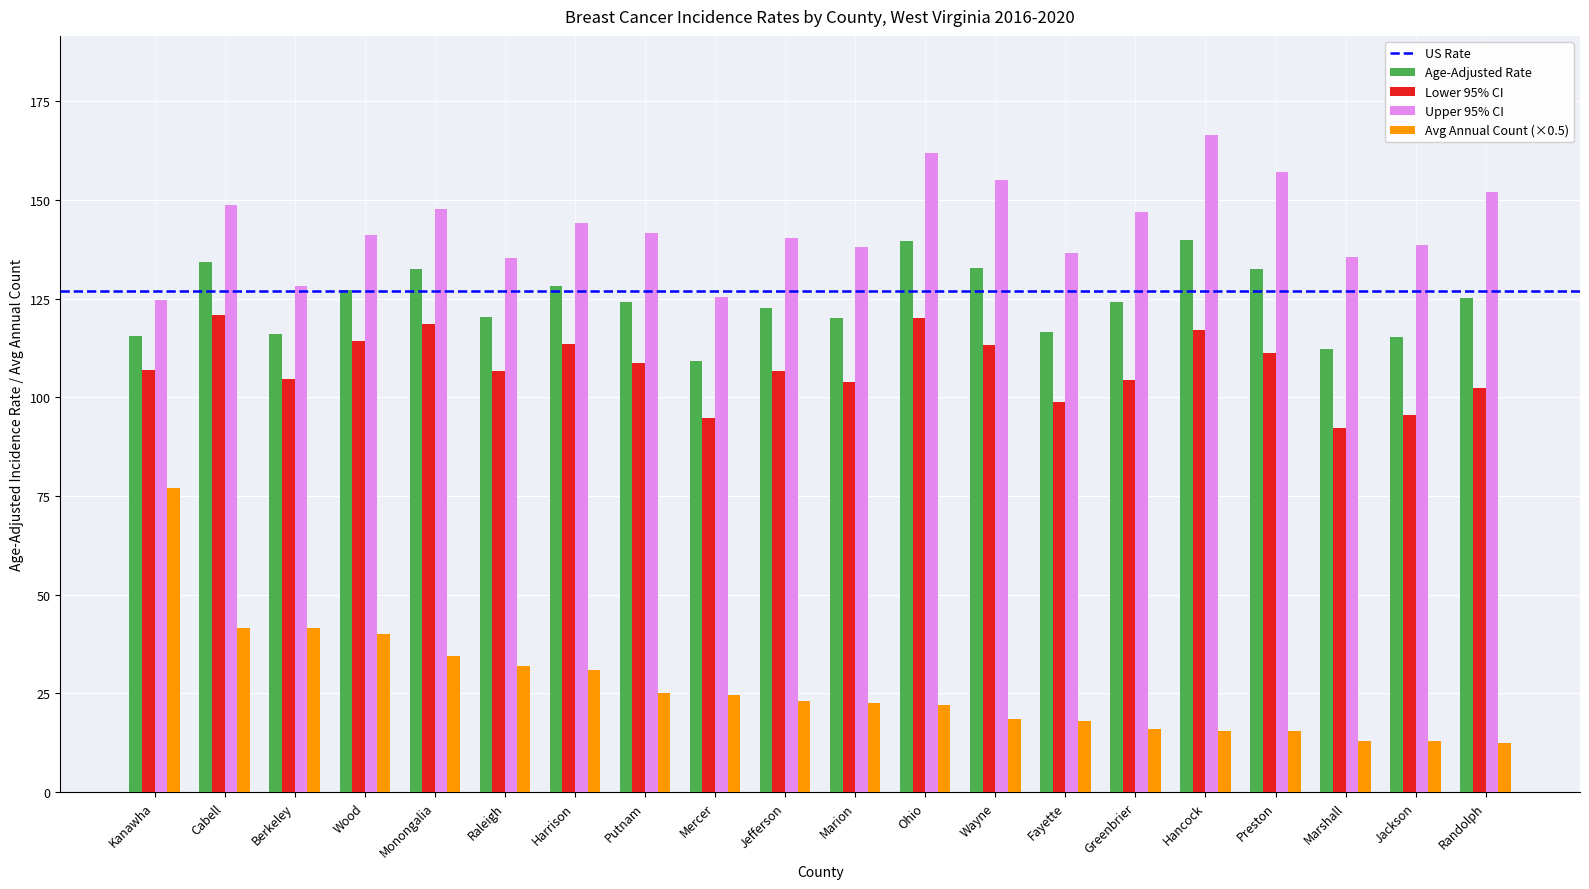

What is the average value of the Age-Adjusted Rate series?

124.4